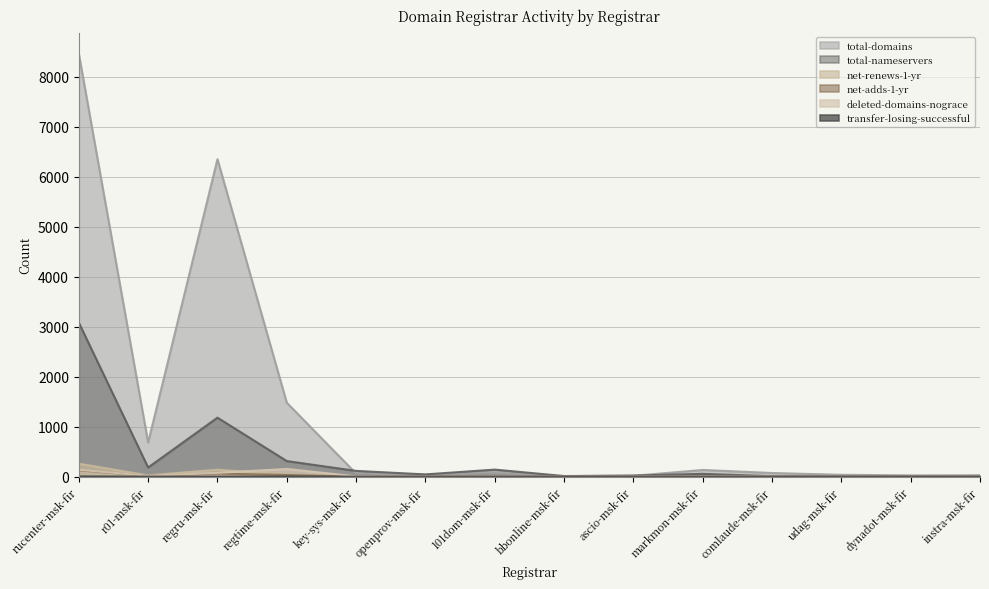

What is the difference between the transfer-losing-successful values at 101dom-msk-fir and rucenter-msk-fir?

5